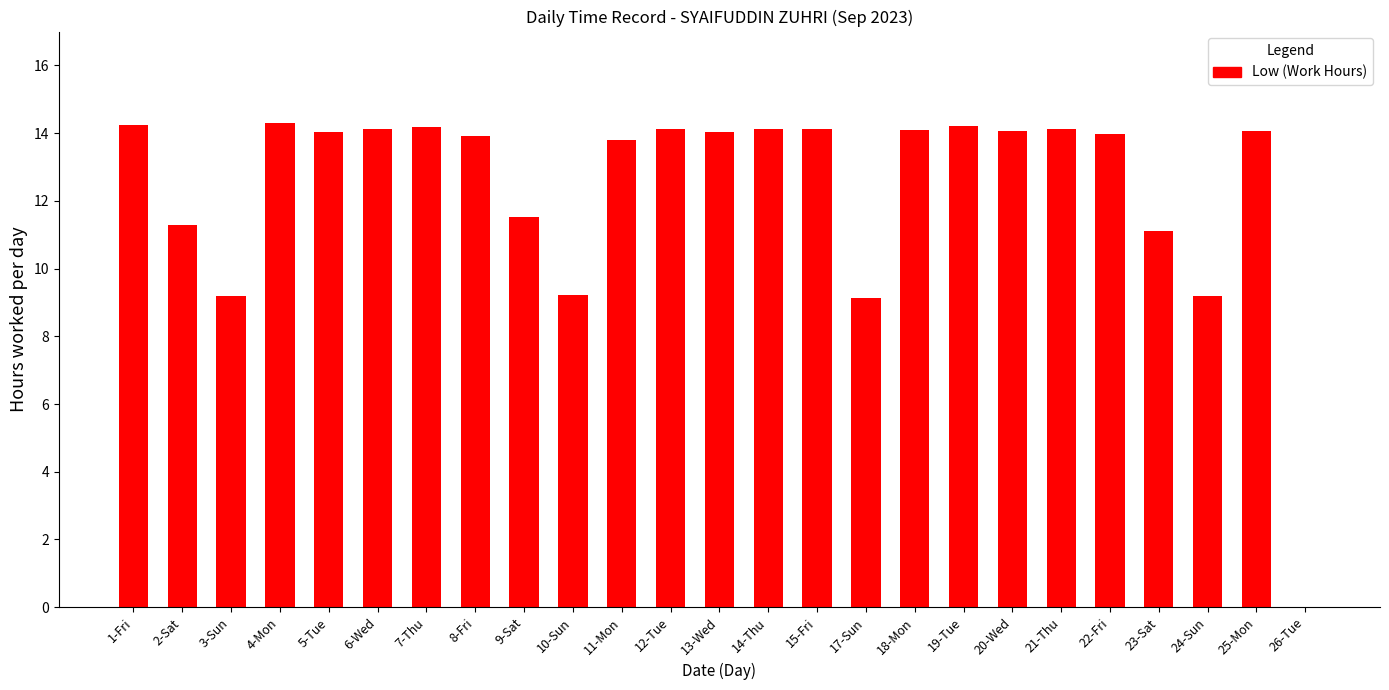

Between 26-Tue and 21-Thu, which is larger?

21-Thu